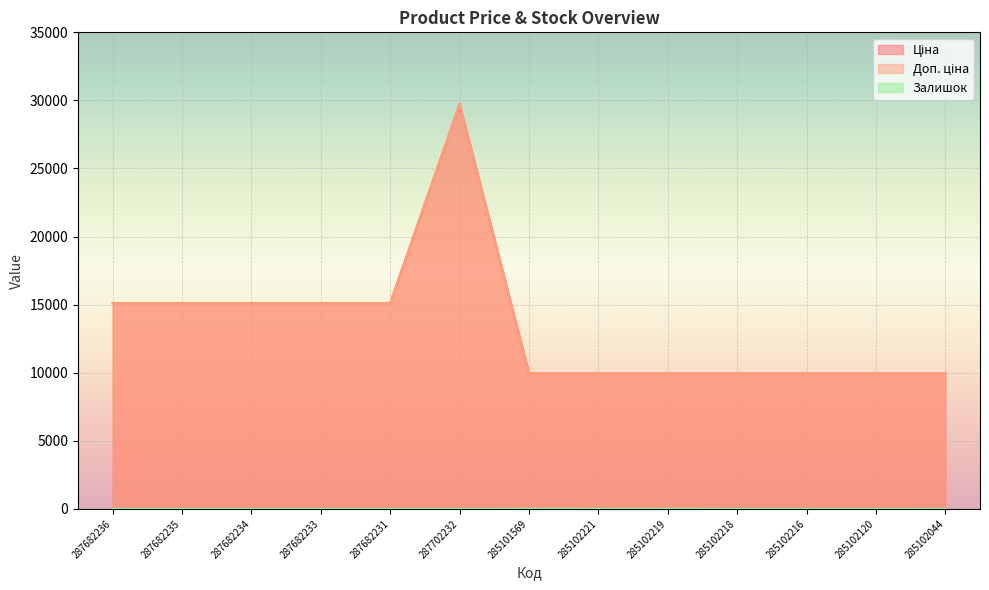

What is the label of the 1st point from the right?

285102044